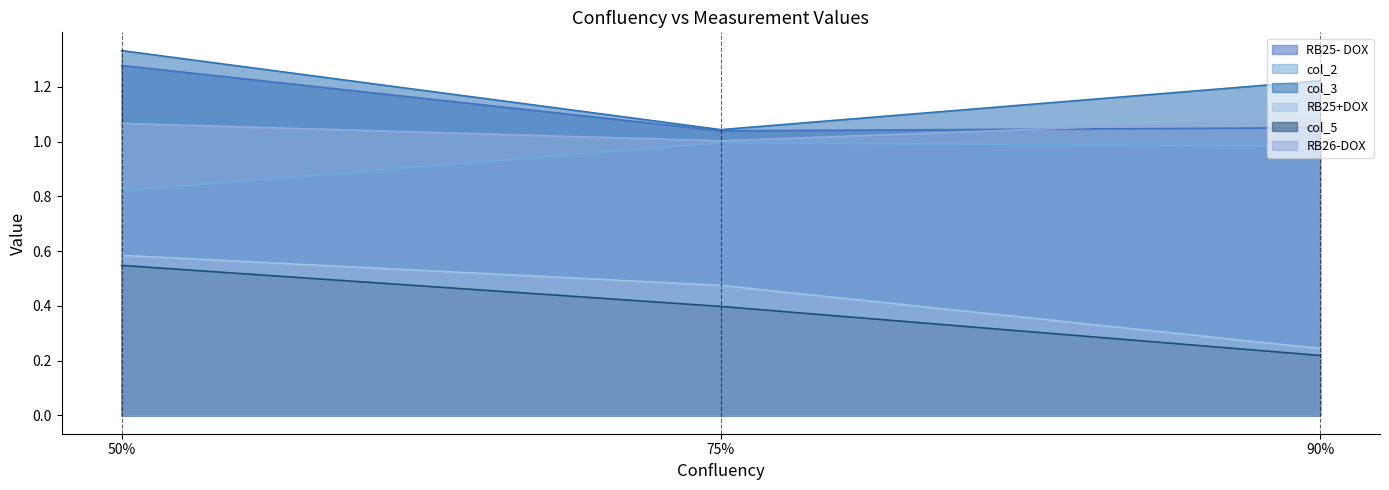

The RB26-DOX series shows 1.9 at 90%. True or false?

False